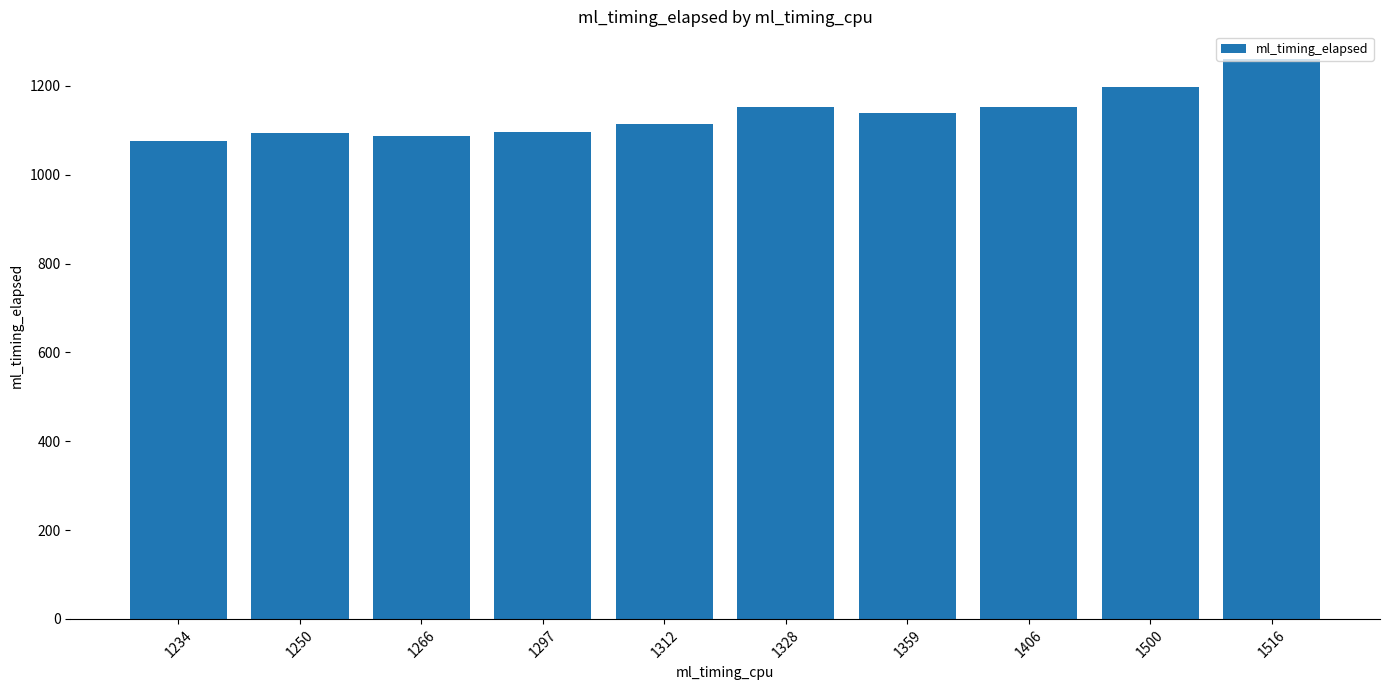

What is the sum of the values at 1250 and 1328?

2247.0